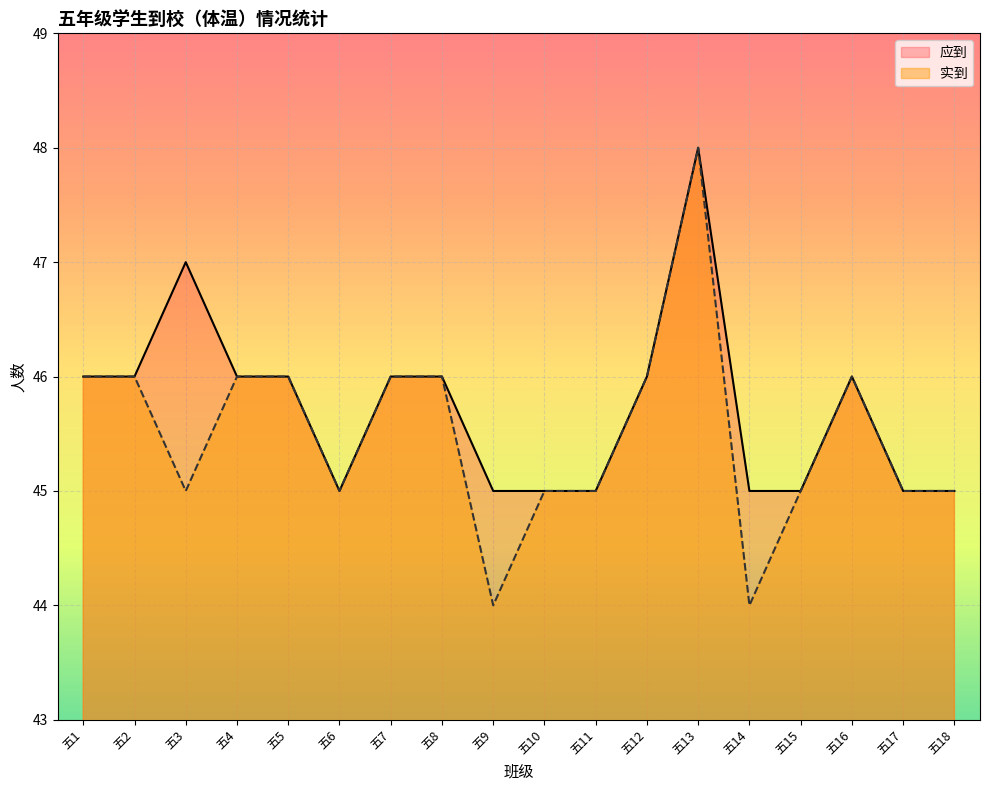

List the series in order of their overall mean, highest first.

应到, 实到